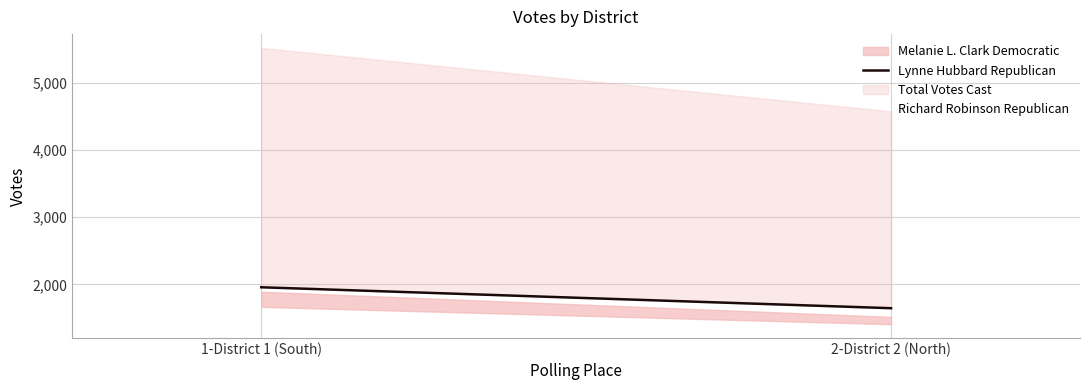

Which label corresponds to the smallest value in the chart?

2-District 2 (North)